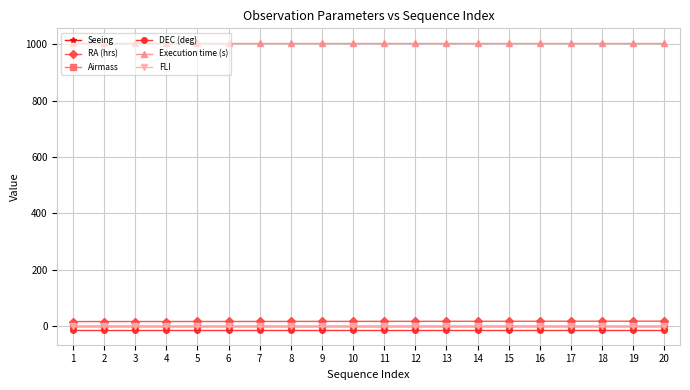

What is the maximum value shown in the chart?

1005.0